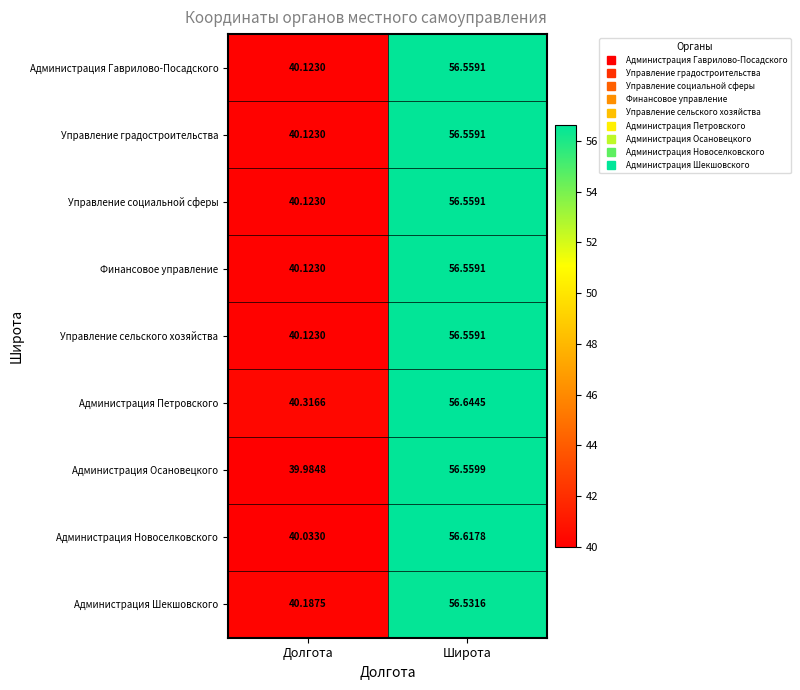

Which label corresponds to the largest value in the chart?

Широта